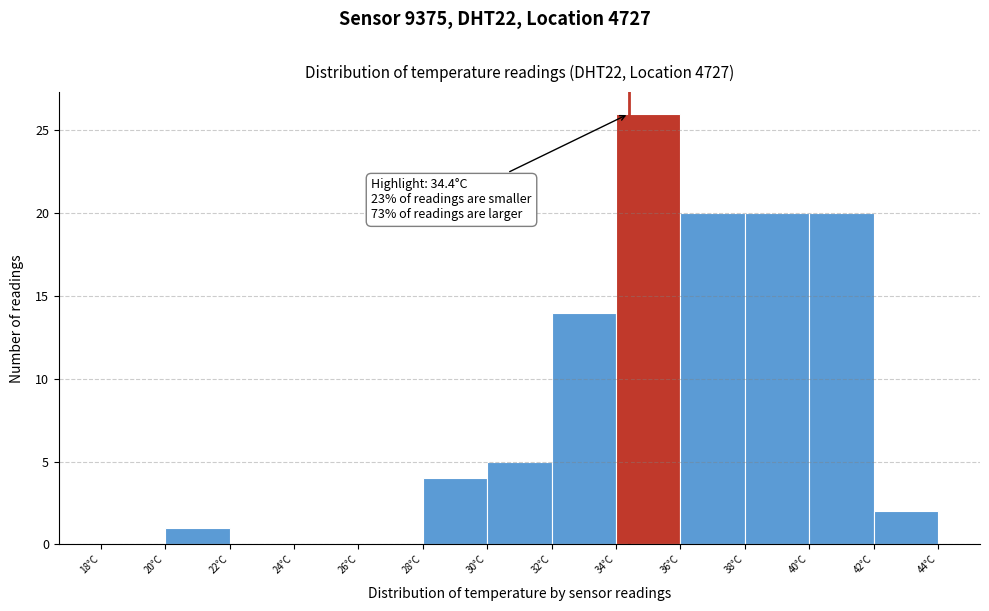

Over which range of the x-axis is the bar tallest?

34 to 36